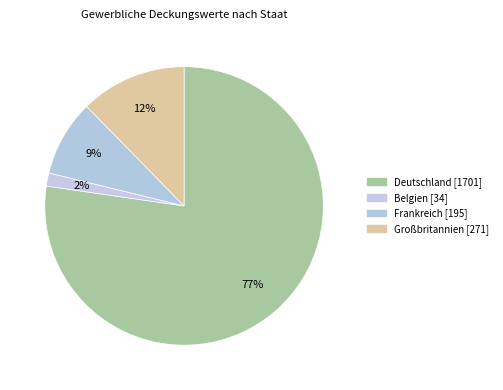

Between Frankreich and Großbritannien, which is larger?

Großbritannien